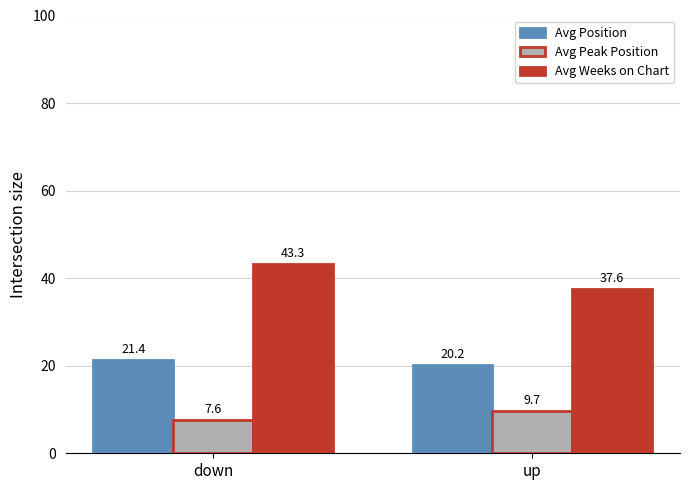

What is the smallest value displayed?

7.6